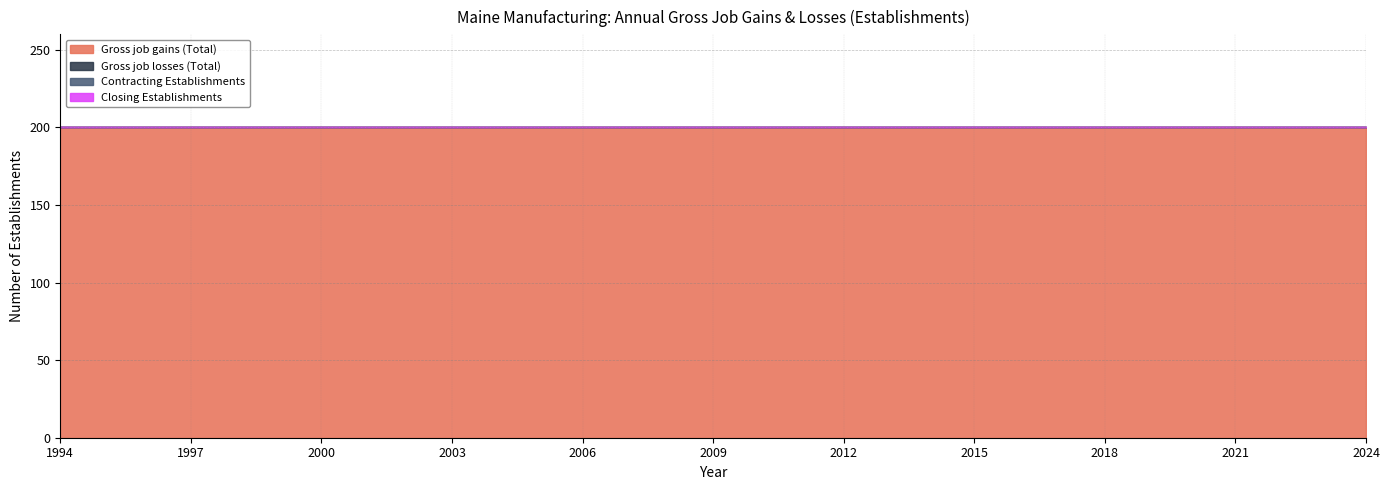

Which series changed the most between 1994 and 2013?

Gross job gains (Total)